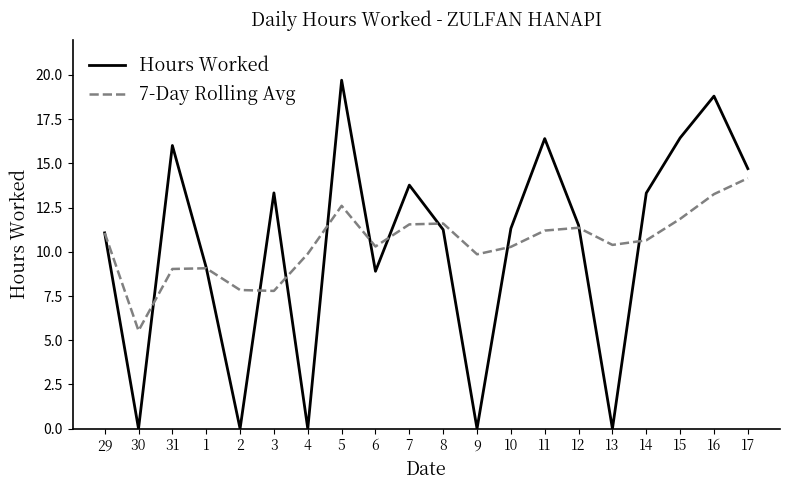

Which category has the highest value across all series?

5